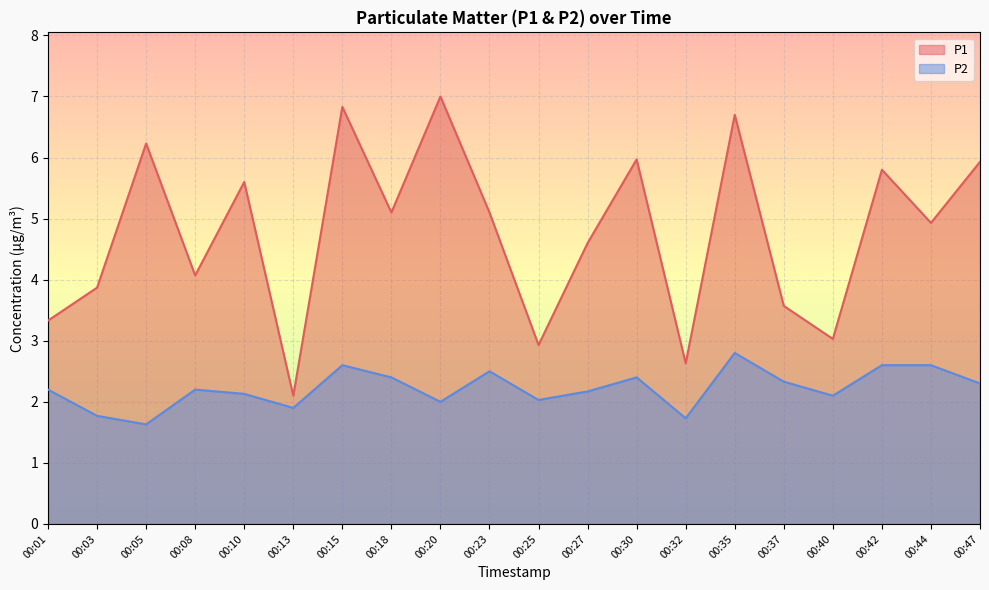

Between 00:18 and 00:42, which series saw the biggest shift?

P1